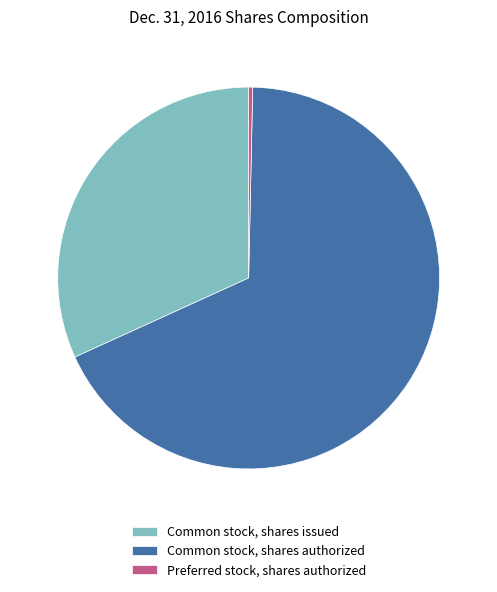

Do Common stock, shares issued and Common stock, shares authorized together represent more than half of the pie?

Yes